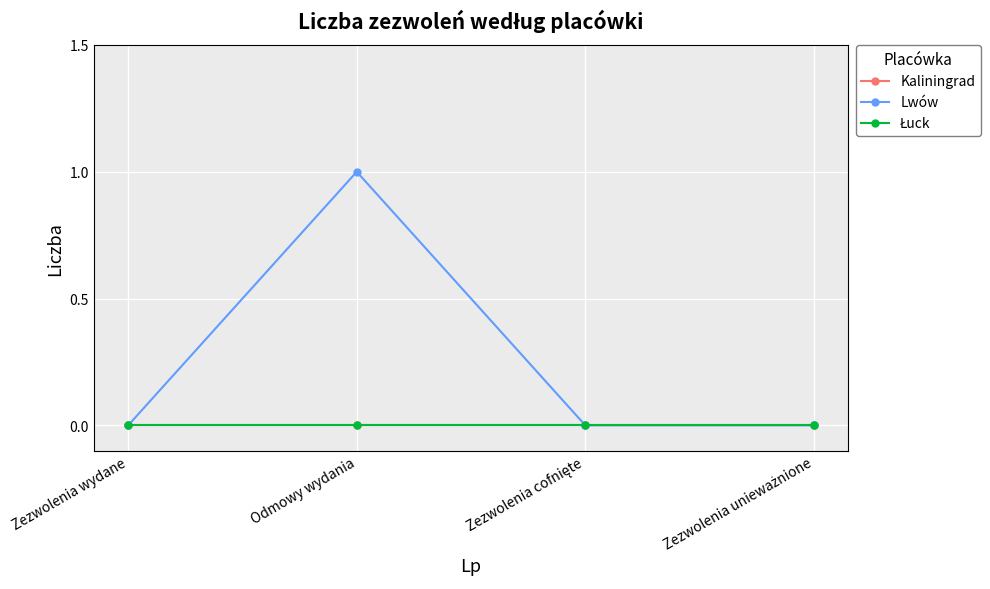

True or false: Kaliningrad and Lwów intersect in this chart.

False